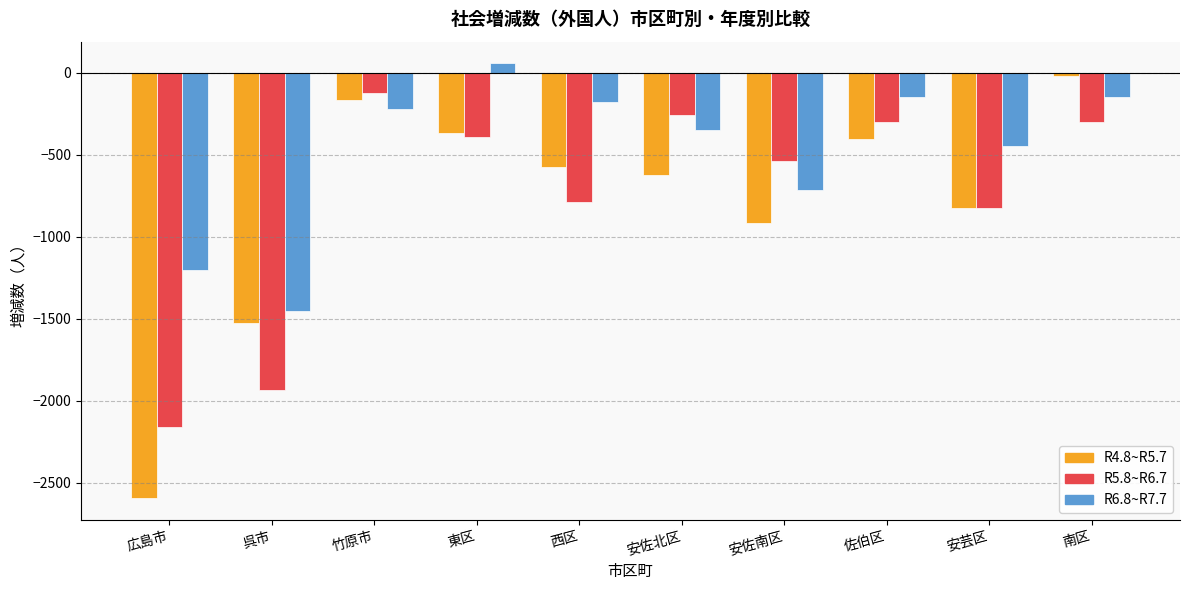

Which series has the largest total across all categories?

R6.8~R7.7